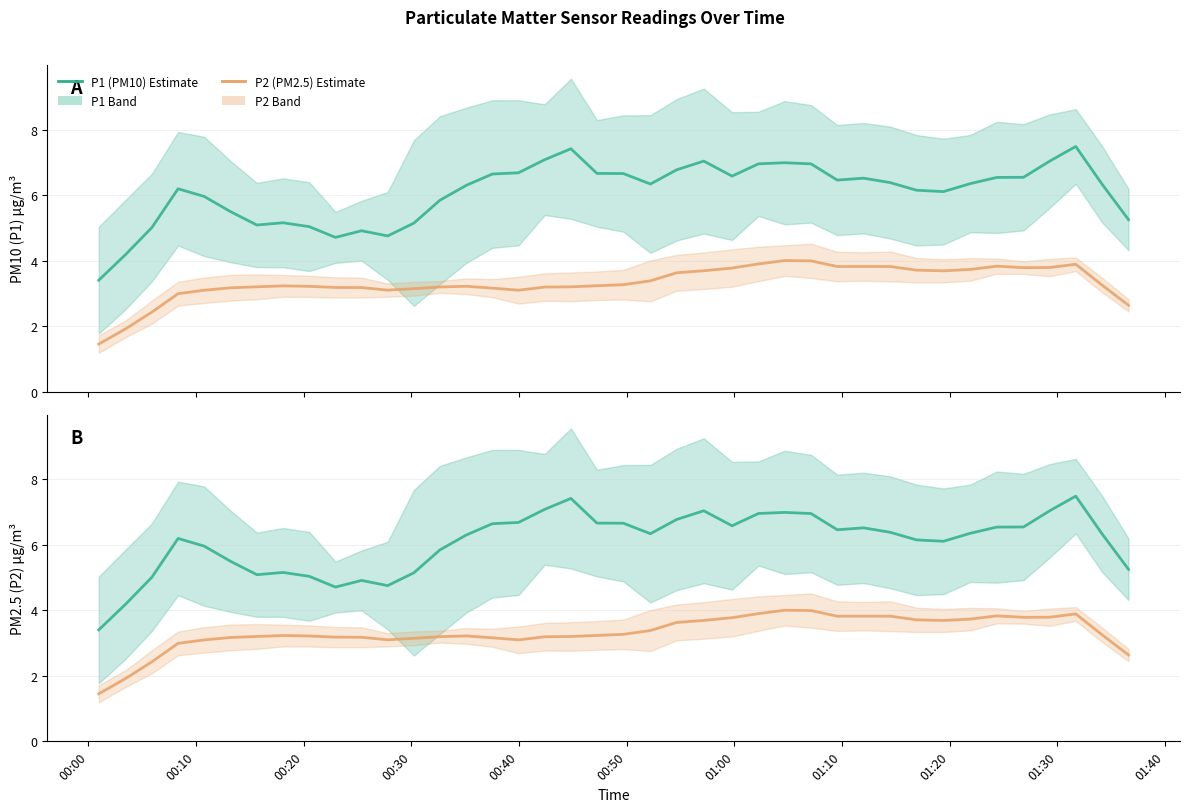

What is the maximum value for P2 (PM2.5) estimate?

4.0